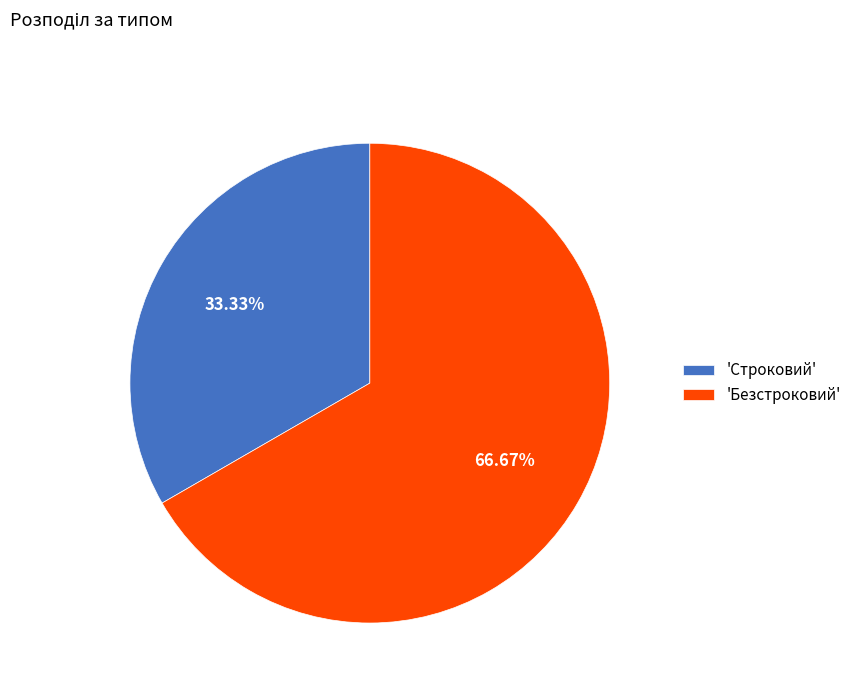

Rank the categories by value from highest to lowest.

'Безстроковий', 'Строковий'